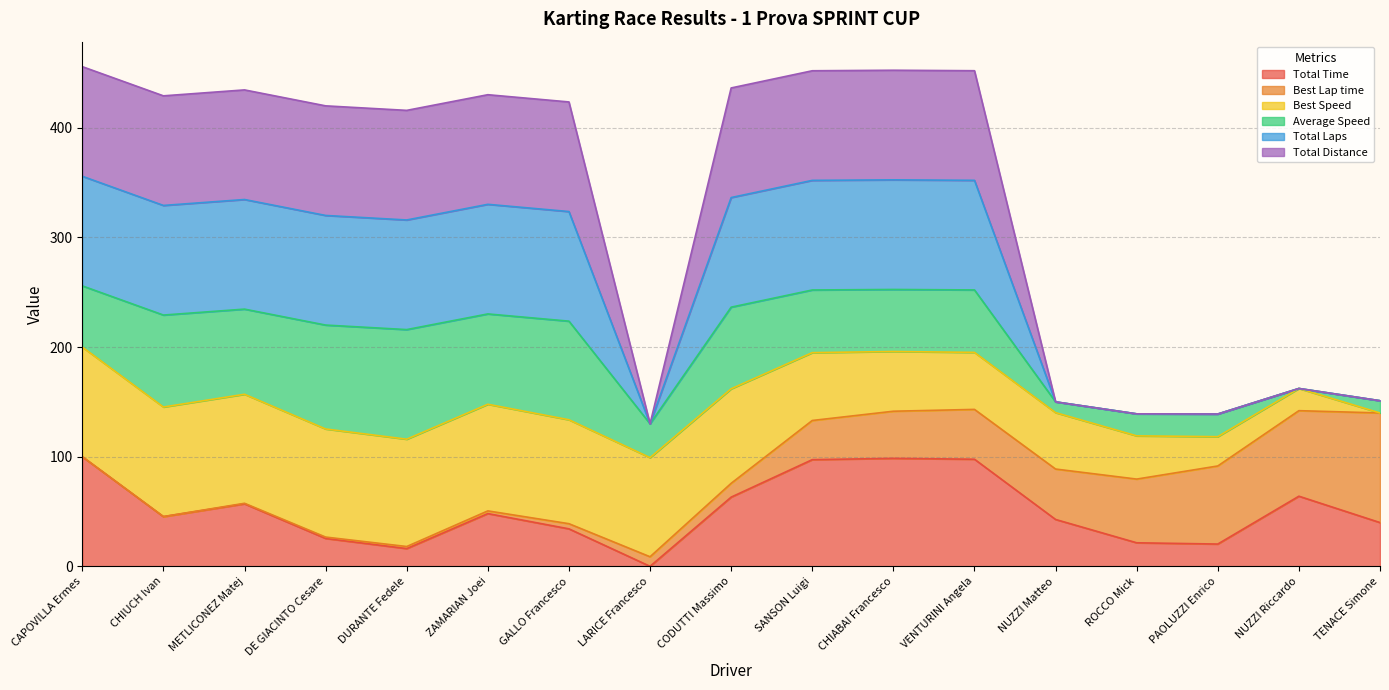

How many categories are shown in the chart?

17